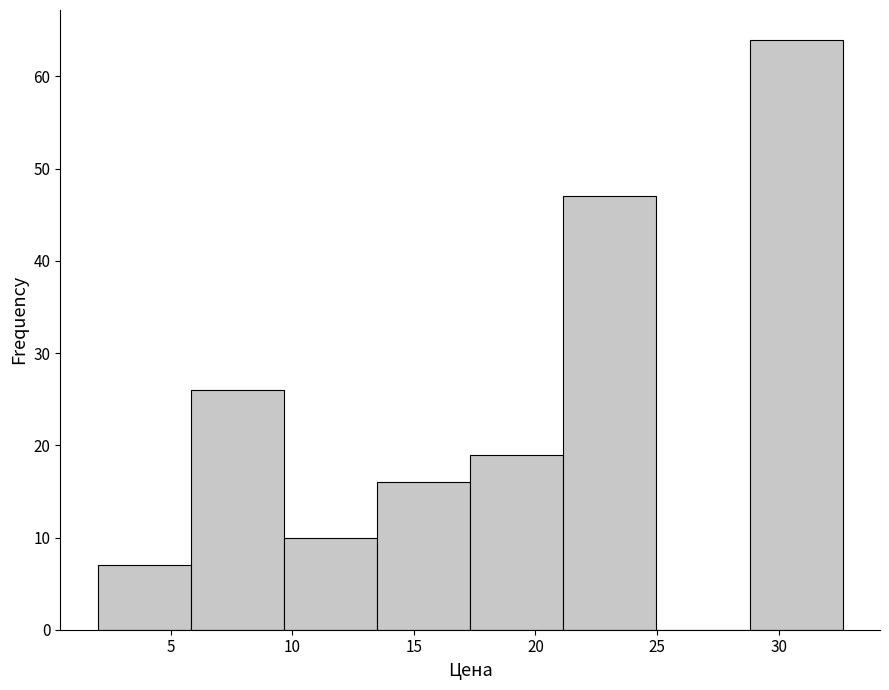

Reading left to right, list every bar in this chart as the range it spans on the x-axis followed by its height. Neither the bar edges nor the heights are printed on the chart, so give them approximately, as read against the axes.

2.0 to 6.0: 7
6.0 to 9.5: 26
9.5 to 13.5: 10
13.5 to 17.5: 16
17.5 to 21.0: 19
21.0 to 25.0: 47
25.0 to 29.0: 0
29.0 to 32.5: 64